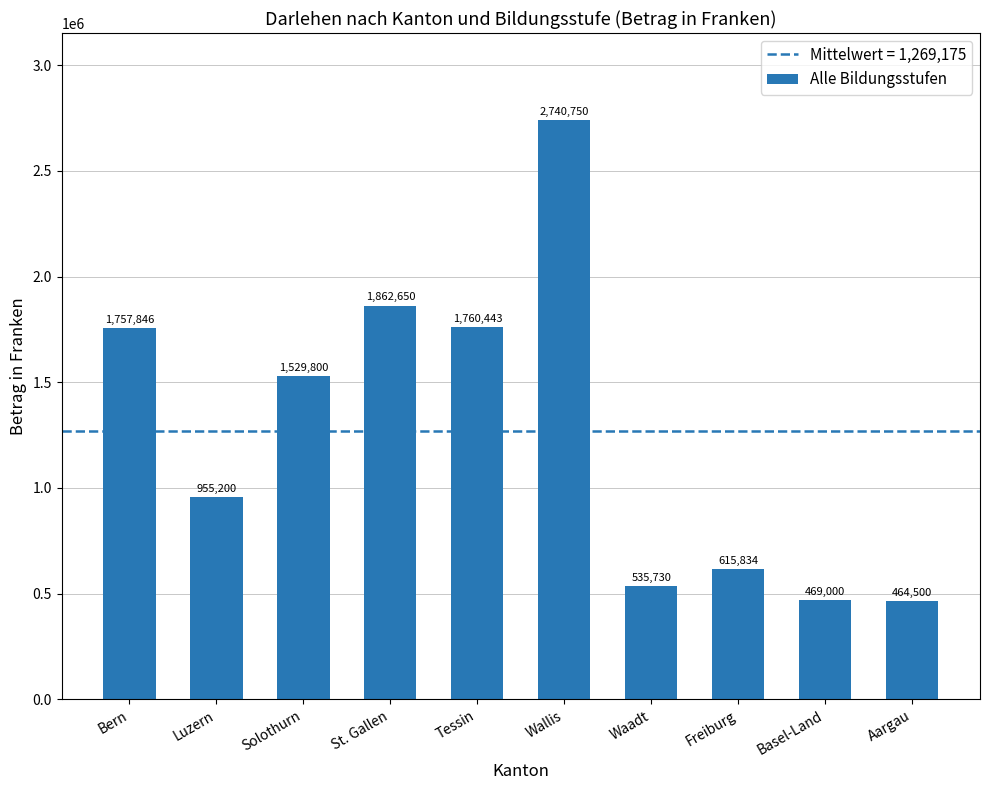

What is the sum of all values?

12691753